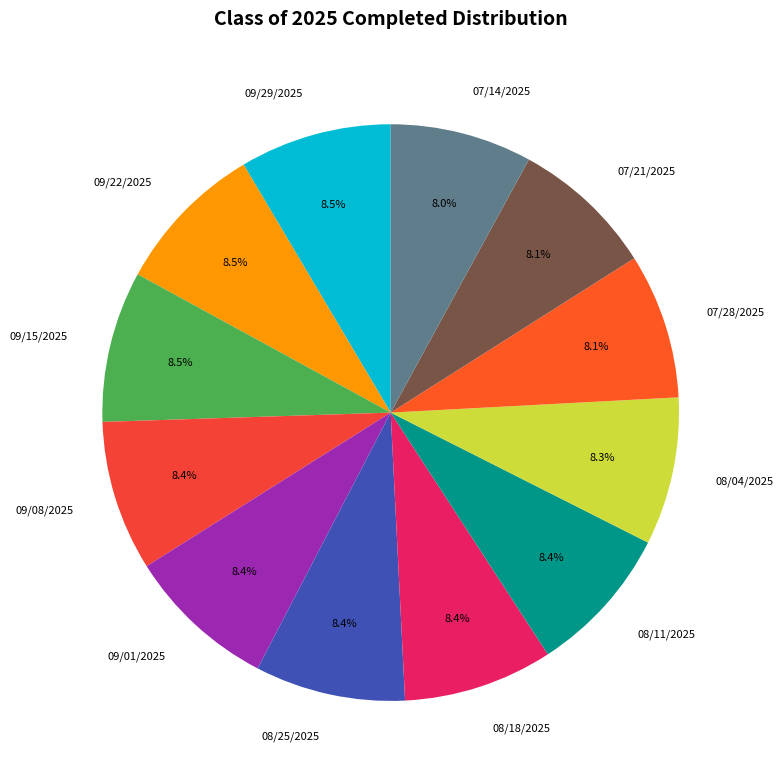

What portion of the pie excludes 07/28/2025?

91.9%